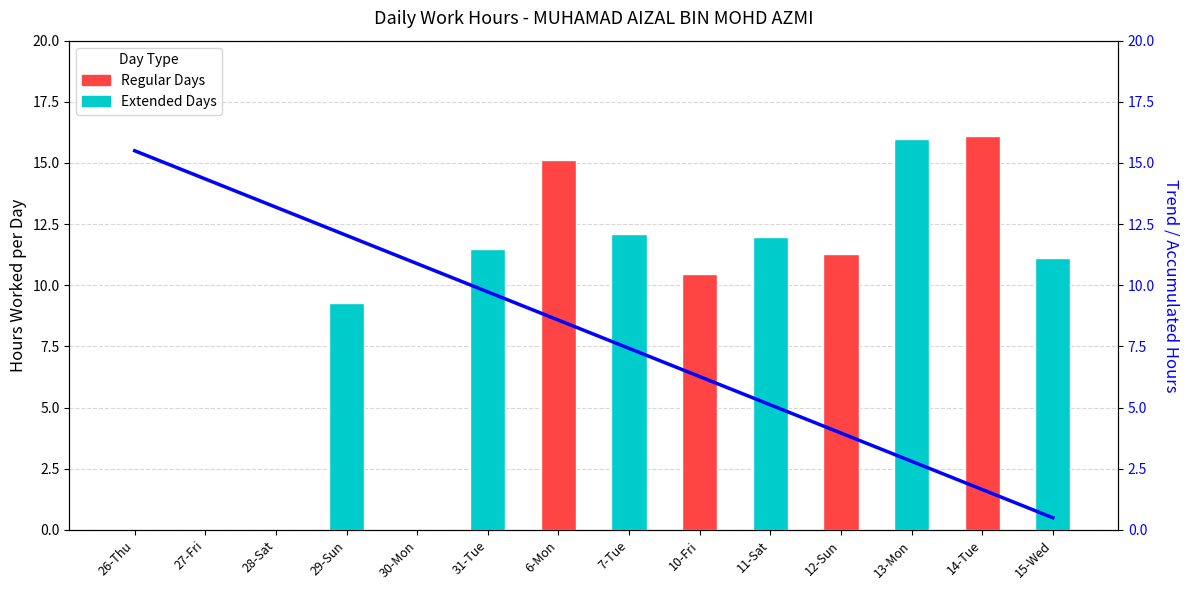

What is the average value?

8.0